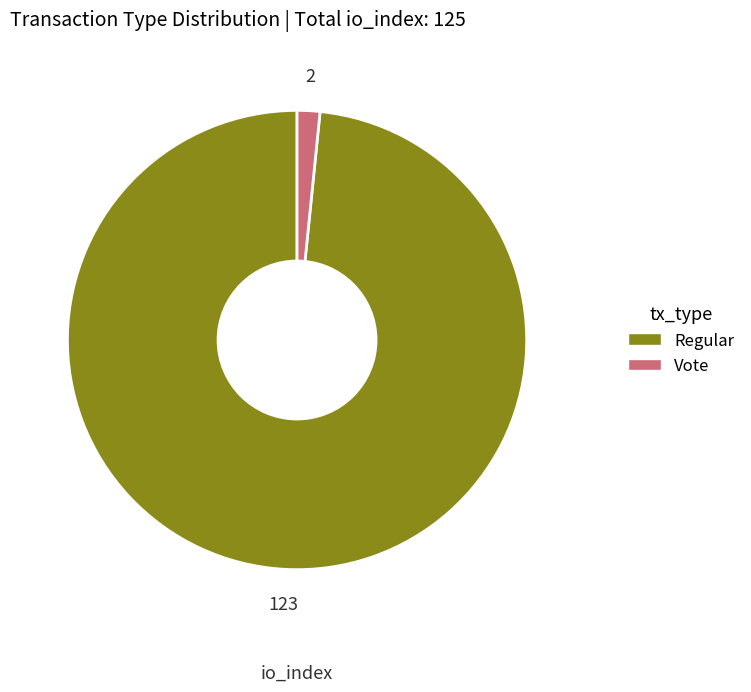

Is there a majority slice in this chart?

Yes